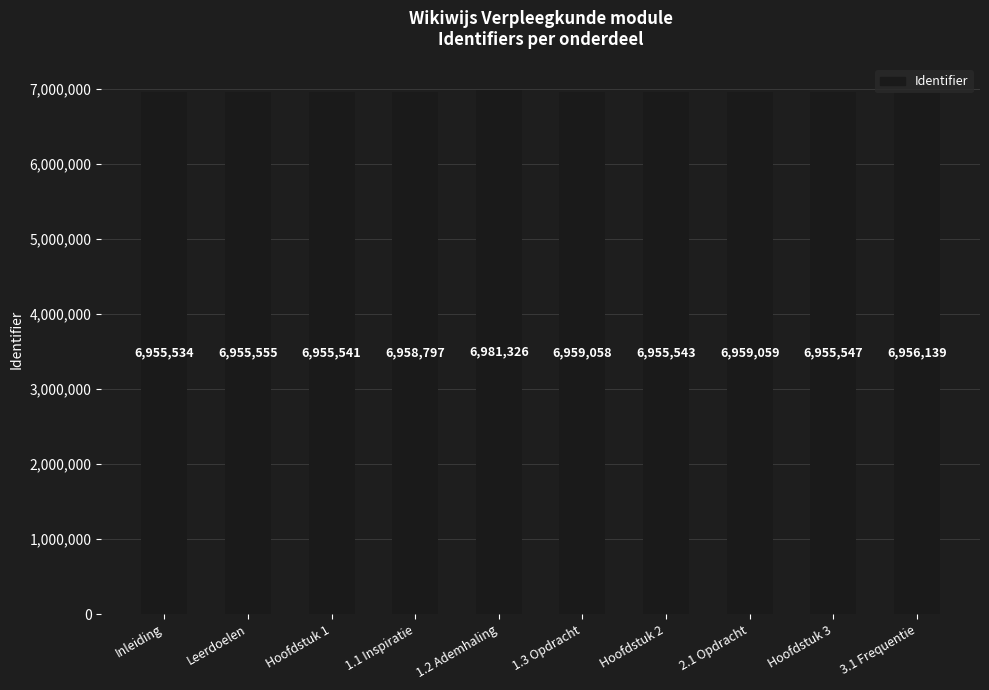

Reading left to right, what are all the values shown in this chart?

6955534	6955555	6955541	6958797	6981326	6959058	6955543	6959059	6955547	6956139